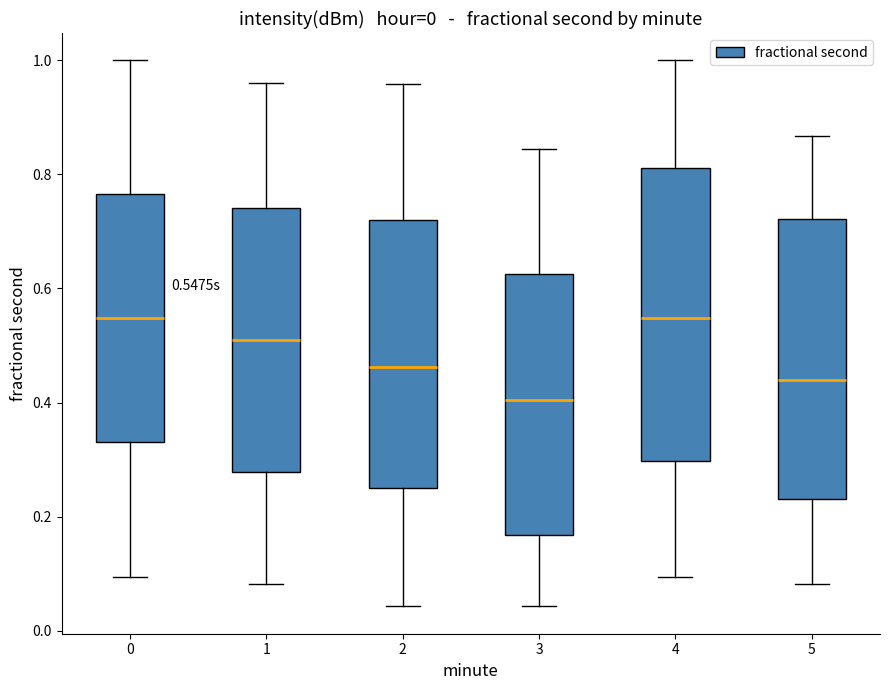

Where is the lower edge of the box at x = 1 on the y-axis? The values are not printed on the chart, so give them approximately, as read against the axis.

0.28